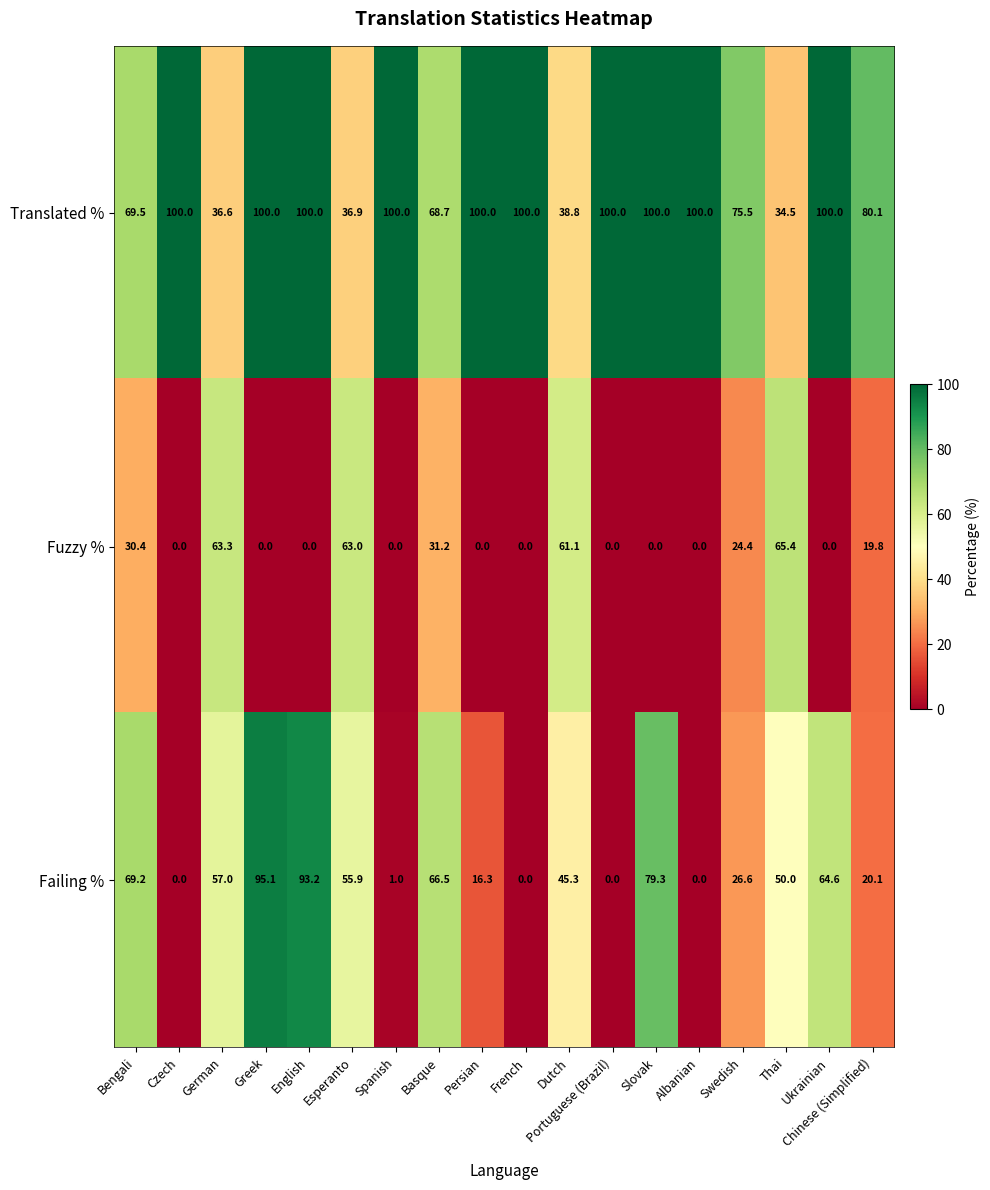

At which label does Fuzzy % reach its peak?

Thai